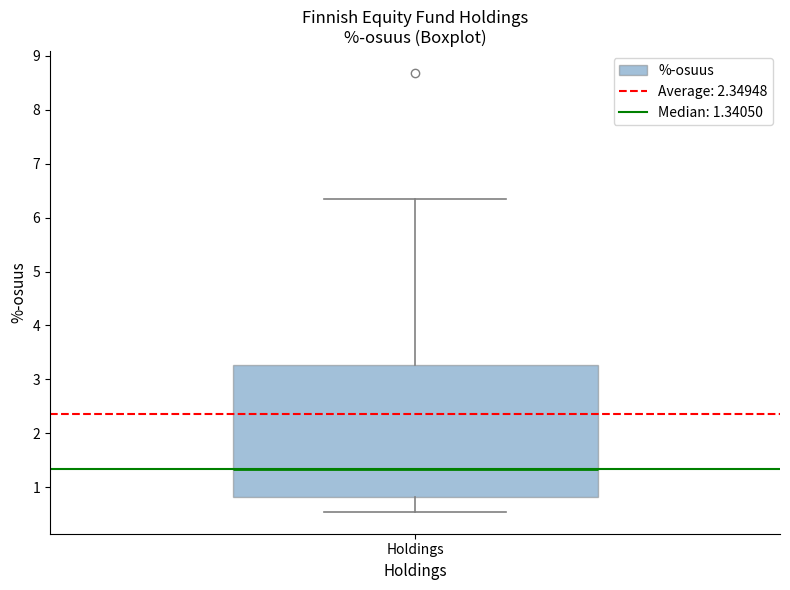

Where does the median line of the box for Holdings sit on the y-axis? The values are not printed on the chart, so give them approximately, as read against the axis.

1.3